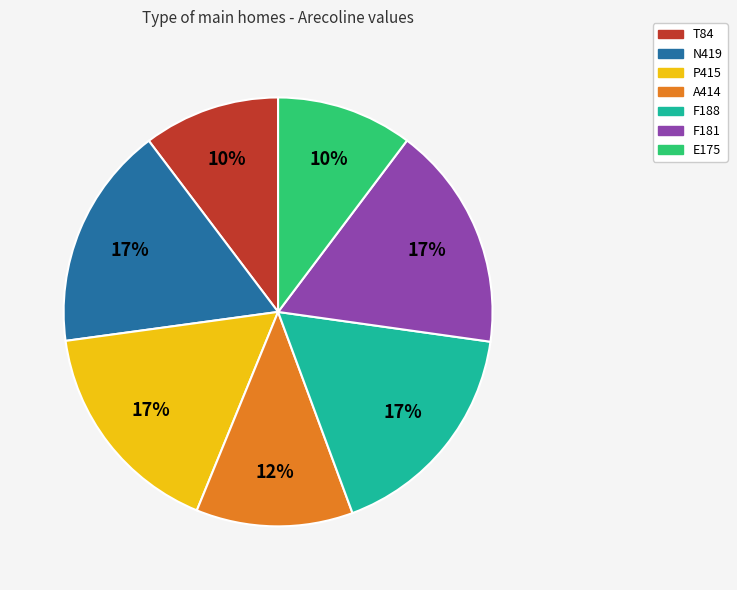

True or false: F188 accounts for 9% of the total.

False